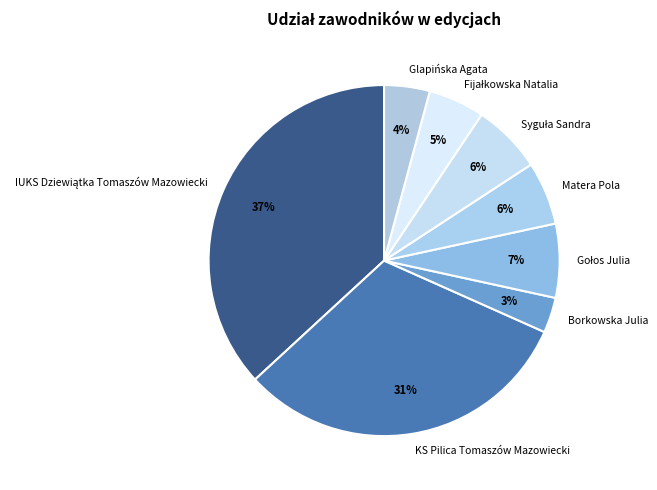

Does Borkowska Julia account for over 50% of the chart?

No